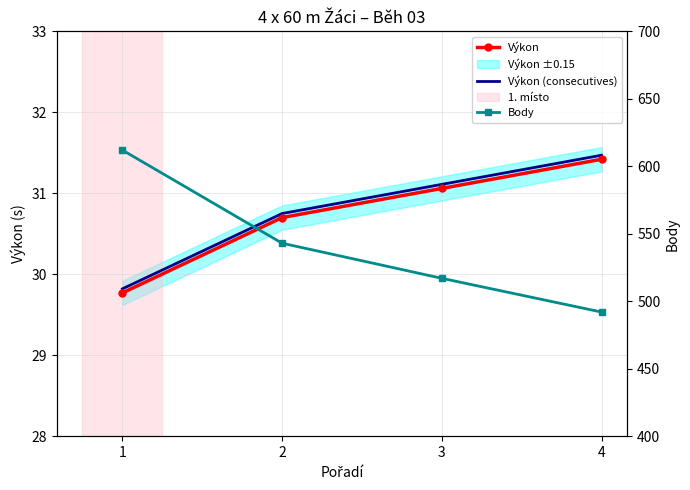

Which series has the widest spread of values?

Body